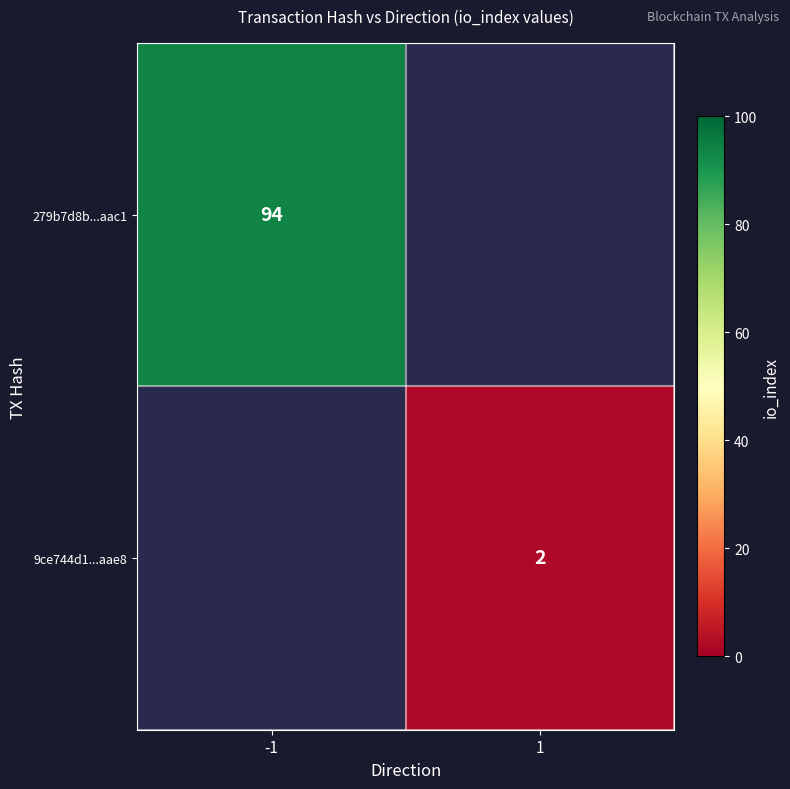

The value of 279b7d8b...aac1 at -1 is 94. True or false?

True